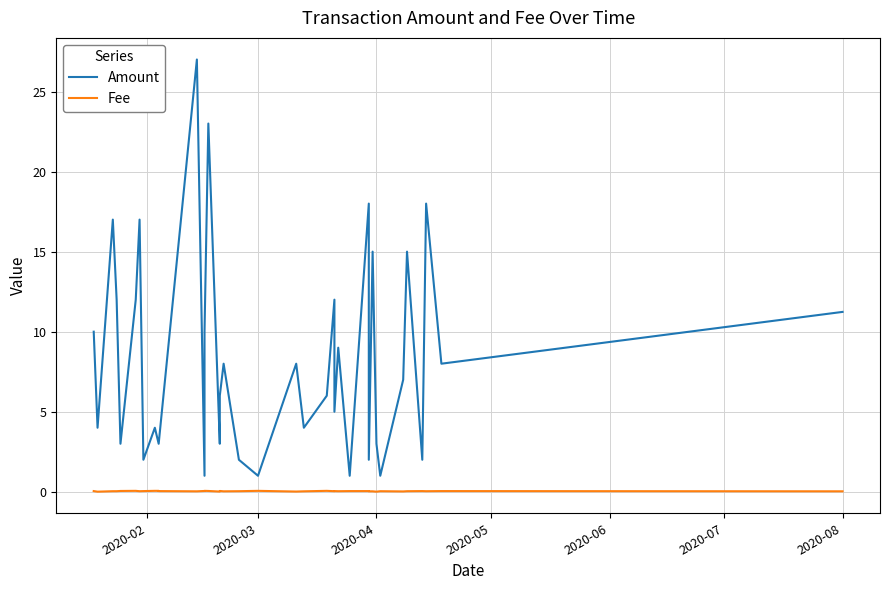

At how many categories does at least one series exceed 2?

30